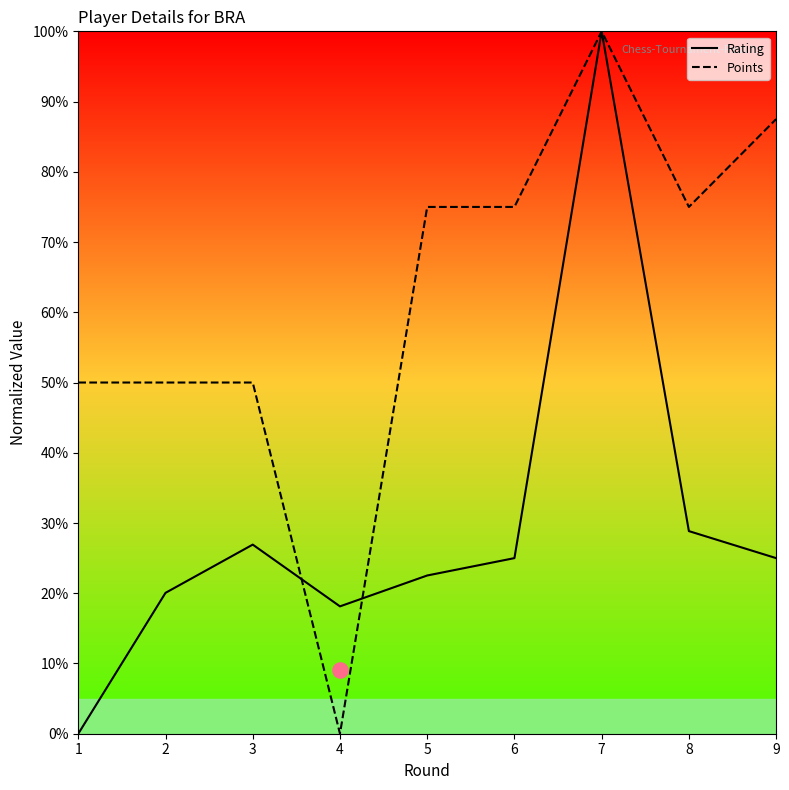

What are all the series names shown in the legend?

Rating, Points